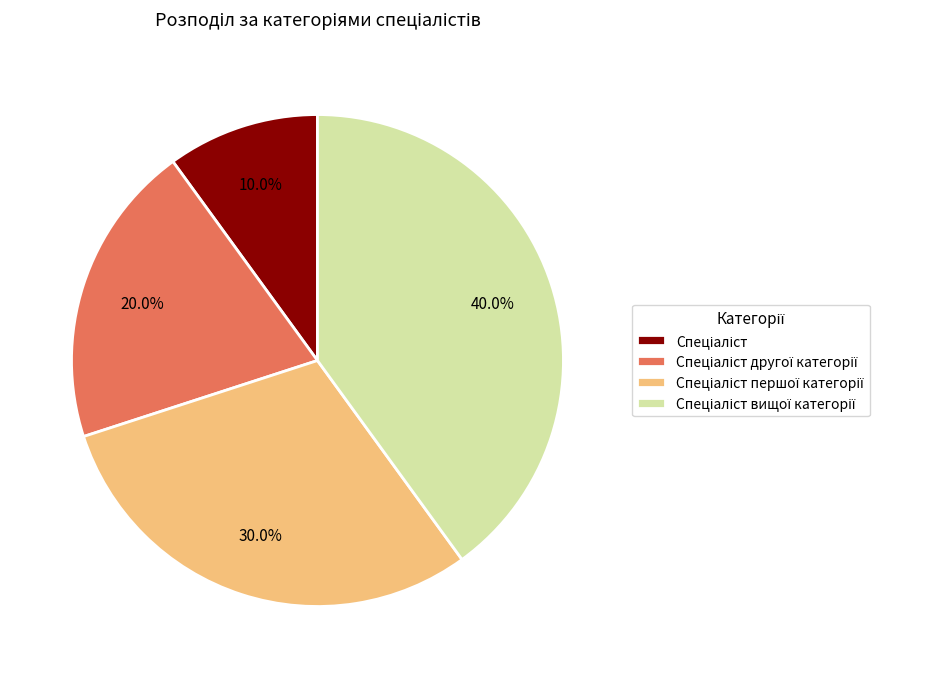

Is there any slice that represents more than half of the pie?

No